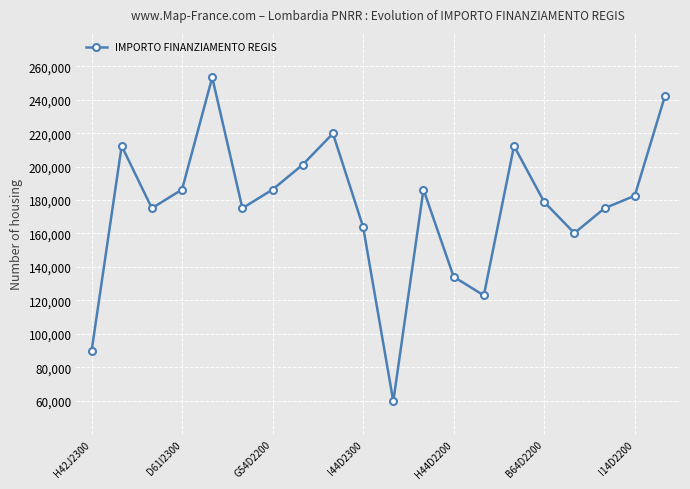

What is the average value?

175858.5